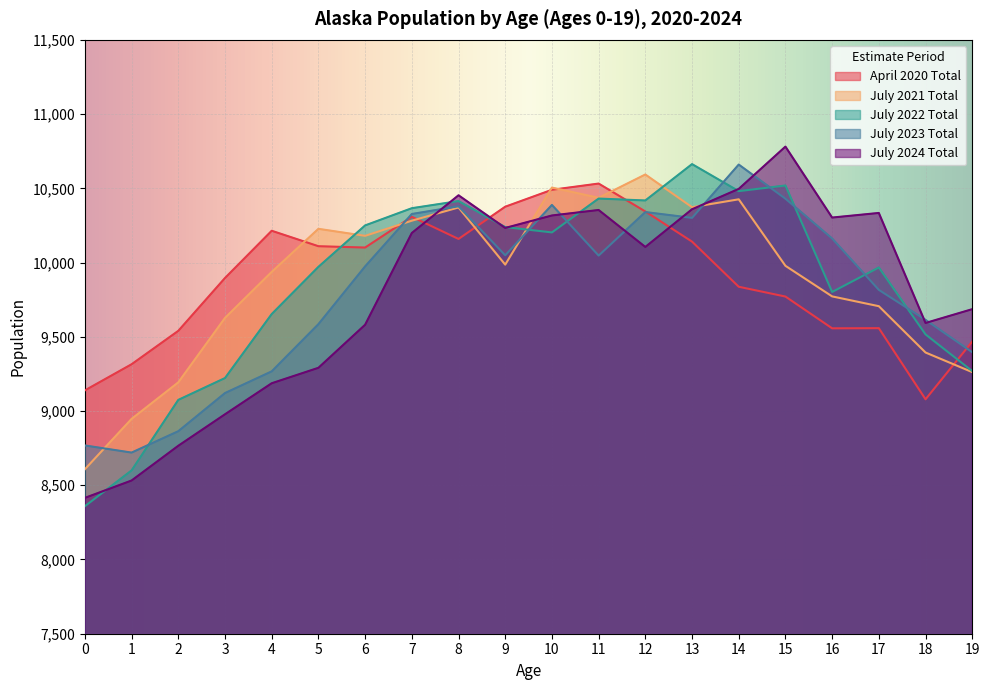

After their last crossing, which series has the higher values: July 2021 Total or April 2020 Total?

April 2020 Total